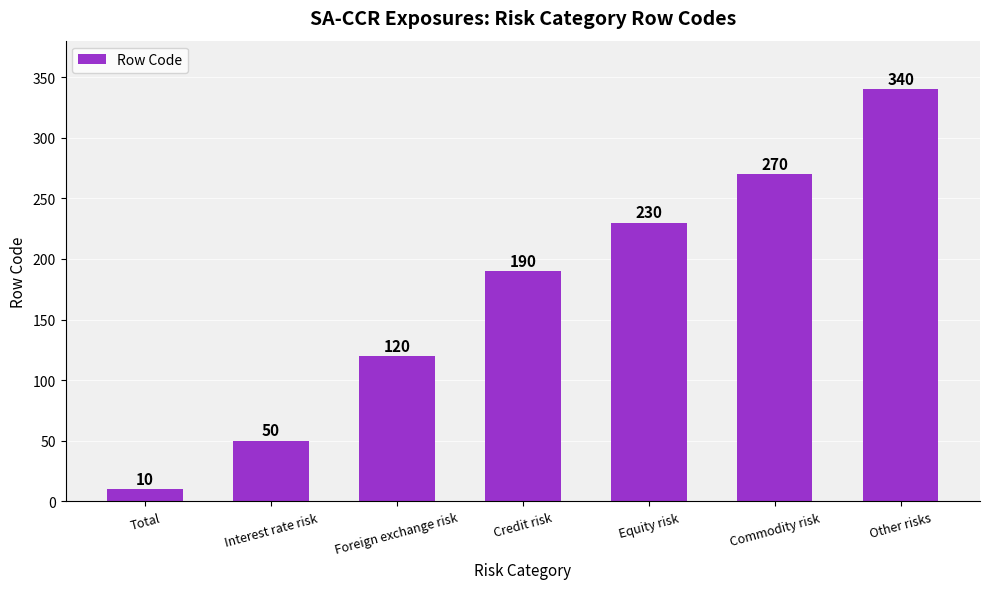

How many values are below 190?

3